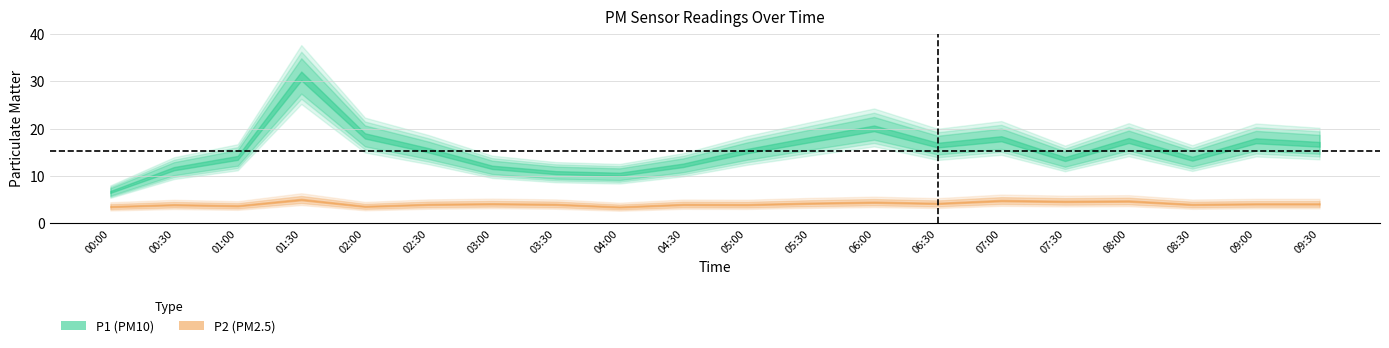

Reading left to right, what are all the values shown in this chart?

P1: 00:00=6.6	00:30=11.5	01:00=13.8	01:30=31.1	02:00=18.4	02:30=15.4	03:00=11.8	03:30=10.7	04:00=10.3	04:30=12.2	05:00=15.2	05:30=17.7	06:00=20.1	06:30=16.5	07:00=17.9	07:30=13.6	08:00=17.5	08:30=13.6	09:00=17.4	09:30=16.7
P2: 00:00=3.5	00:30=3.9	01:00=3.7	01:30=5.0	02:00=3.5	02:30=4.0	03:00=4.1	03:30=4.0	04:00=3.4	04:30=4.0	05:00=3.9	05:30=4.2	06:00=4.4	06:30=4.2	07:00=4.8	07:30=4.6	08:00=4.7	08:30=4.0	09:00=4.1	09:30=4.1